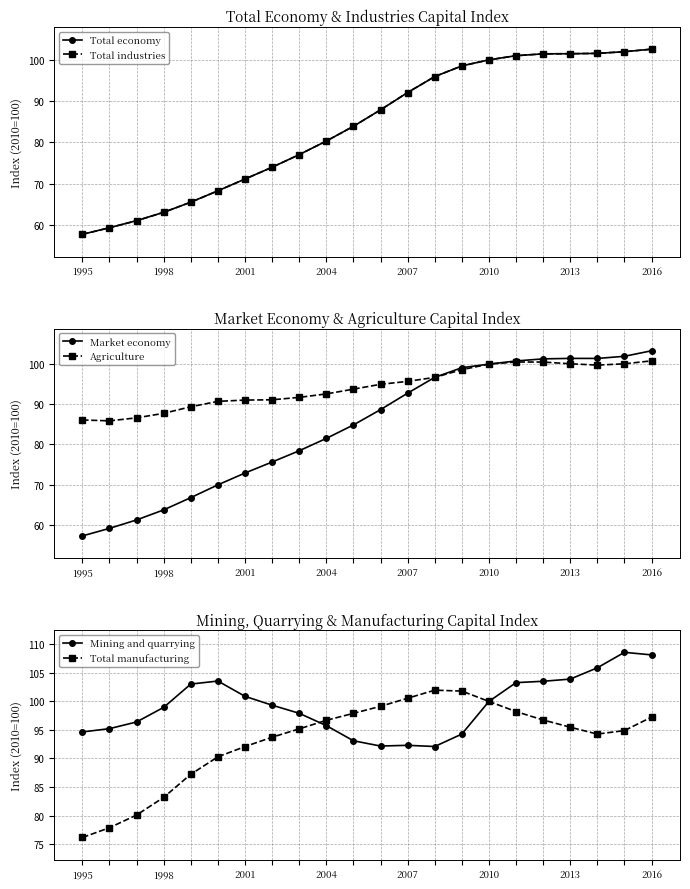

What is the sum of all Market economy values?

1858.8